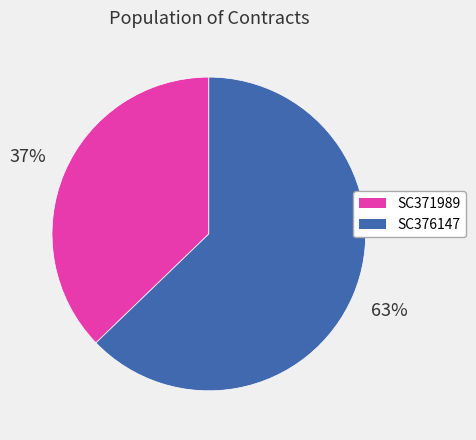

Which slice is the smallest?

SC371989